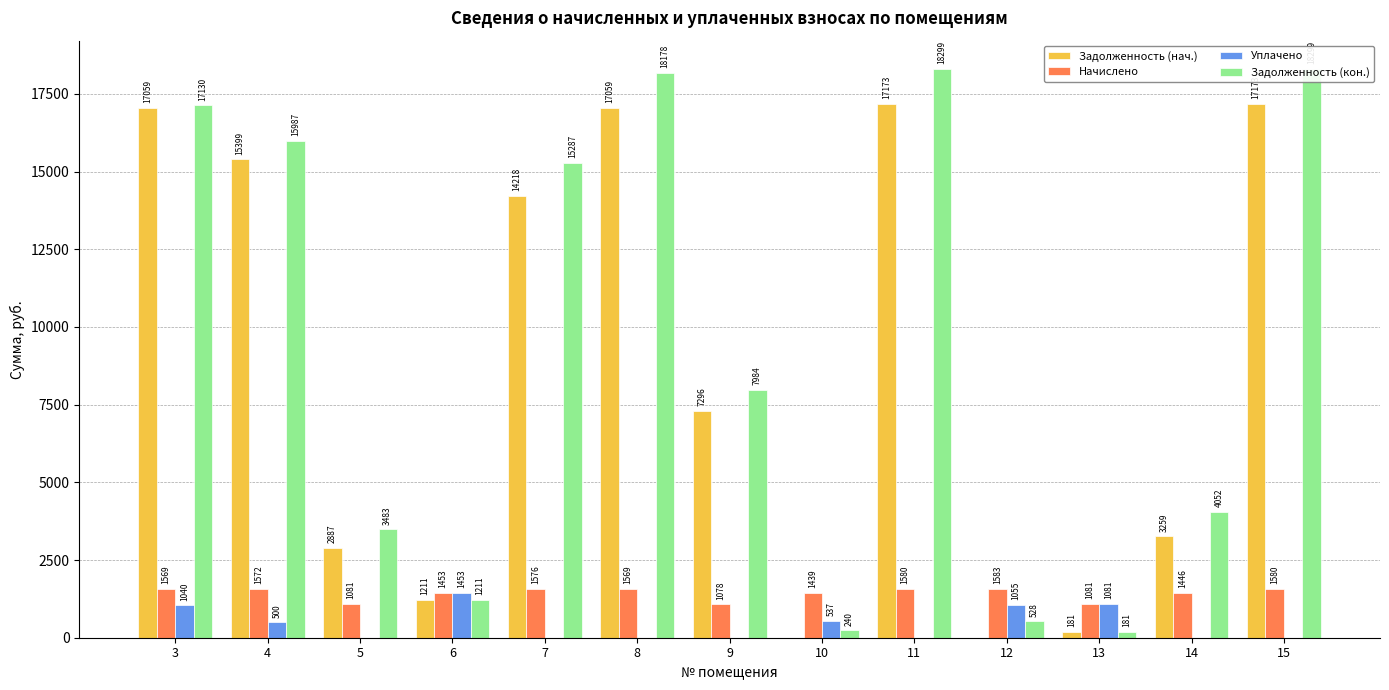

What is the total value across all series at 8?

36805.6